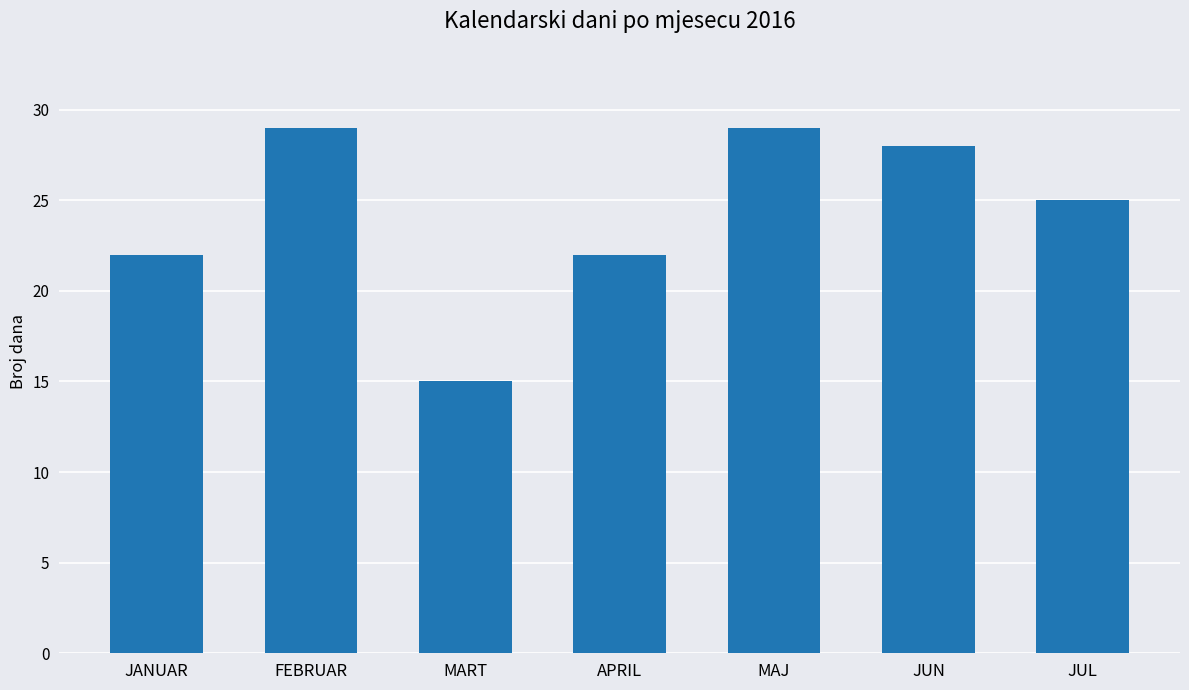

Does the chart contain any negative values?

No